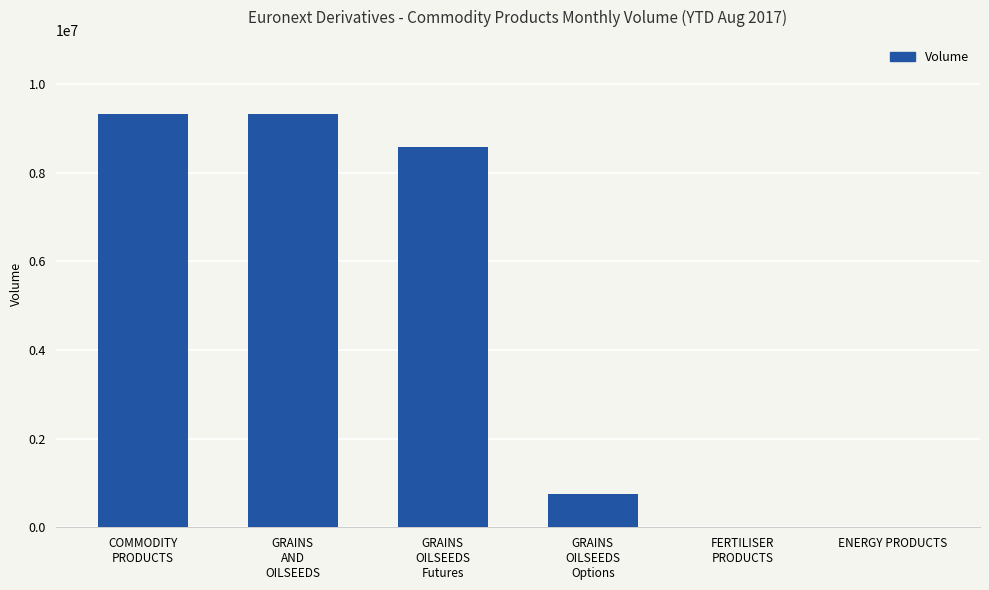

What is the greatest value displayed?

9325086